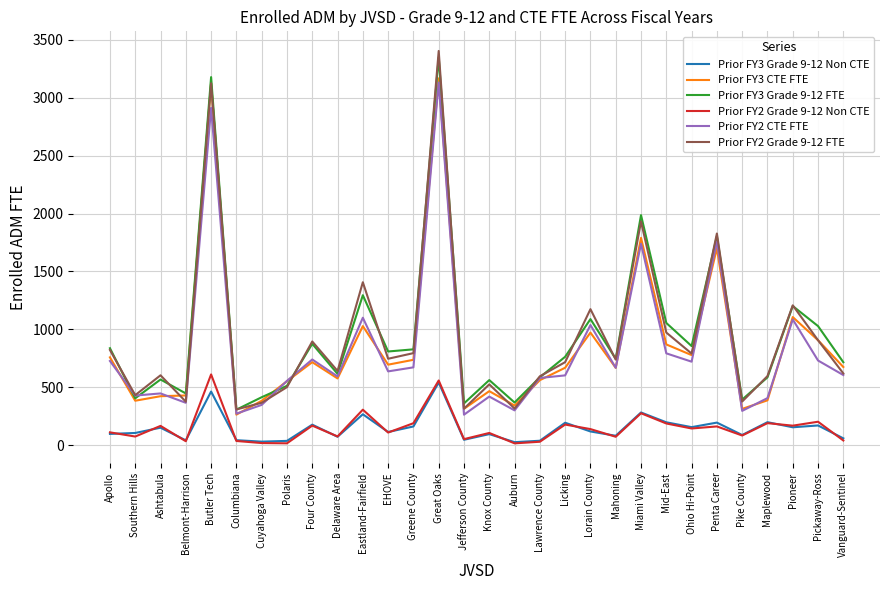

How many lines are shown in the chart?

6